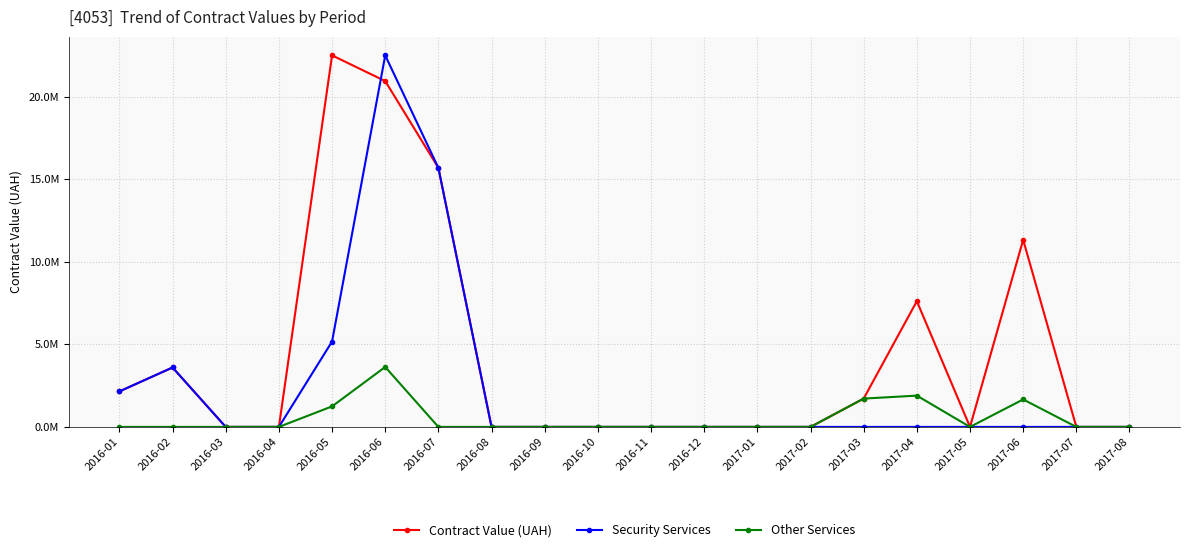

Which category has the highest value in the Other Services series?

2016-06